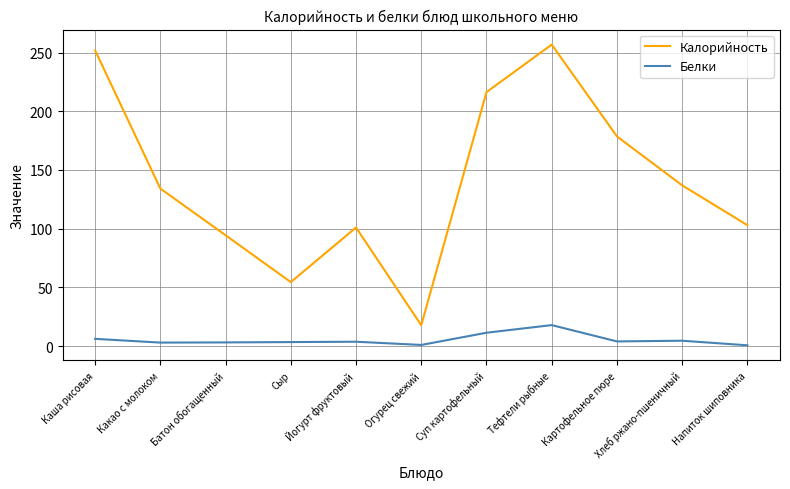

True or false: Калорийность and Белки intersect in this chart.

False